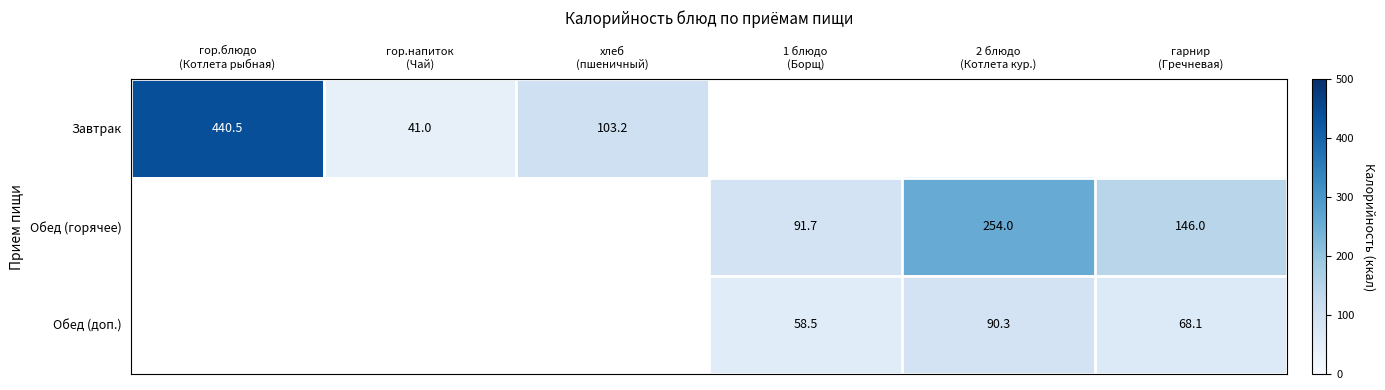

Which category has the highest value across all series?

гор.блюдо
(Котлета рыбная)